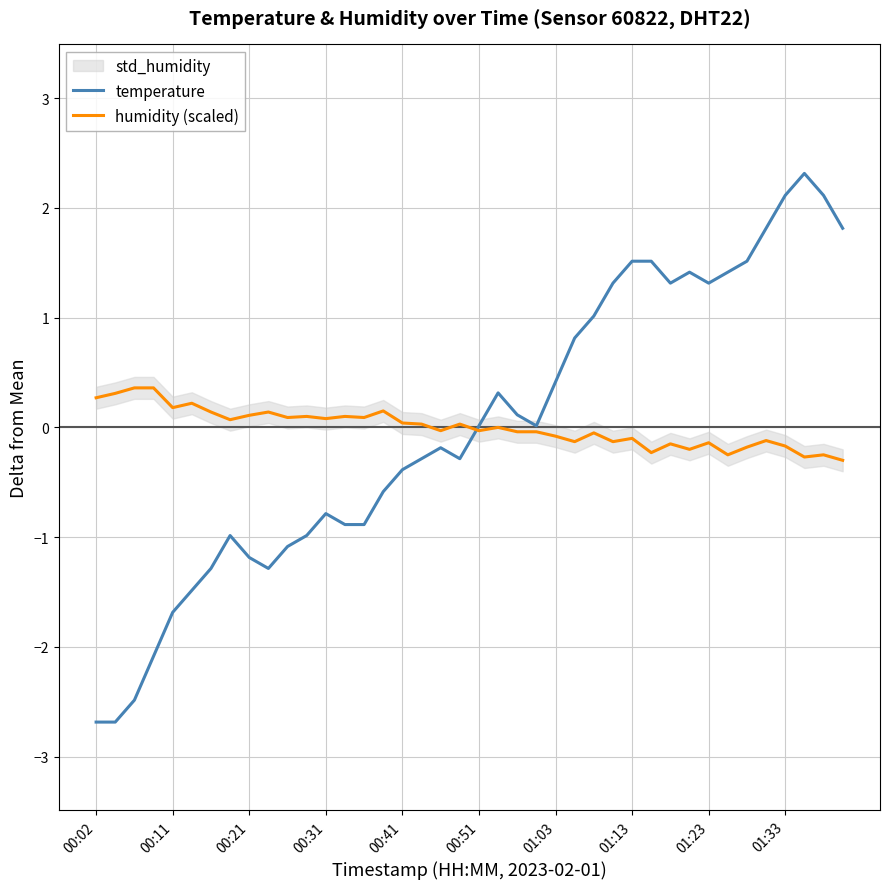

How many times do temperature and humidity (scaled) cross each other?

1